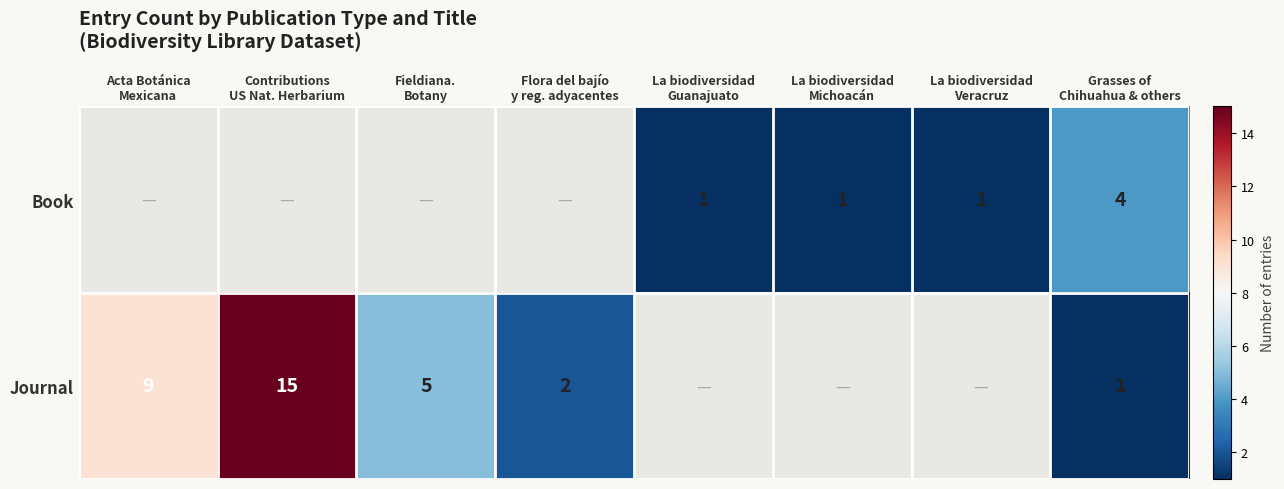

Read the Journal value at Fieldiana. Botany.

5.0